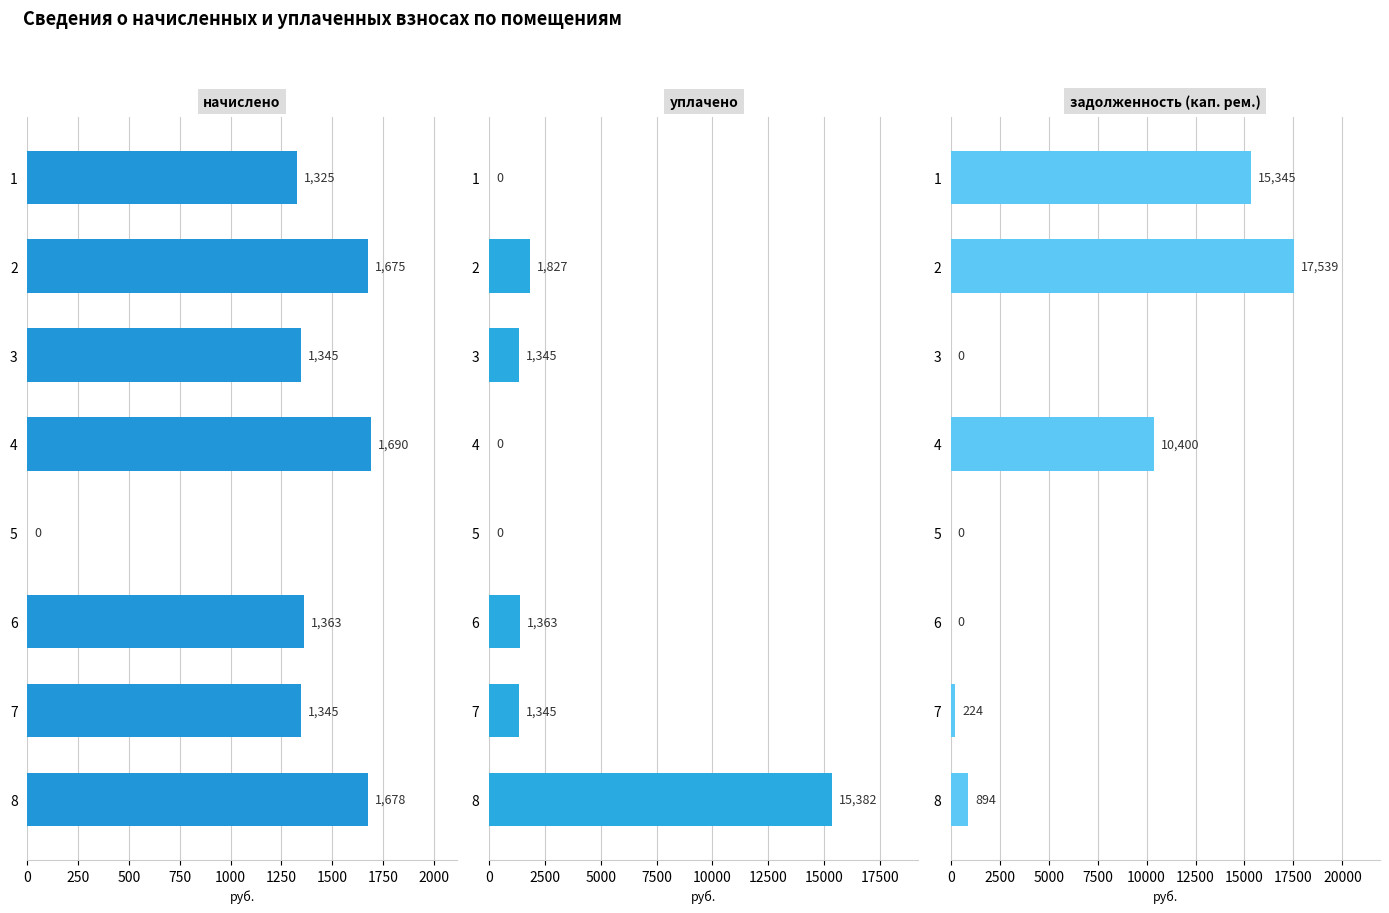

Is it true that начислено equals 864.0 at 7?

False